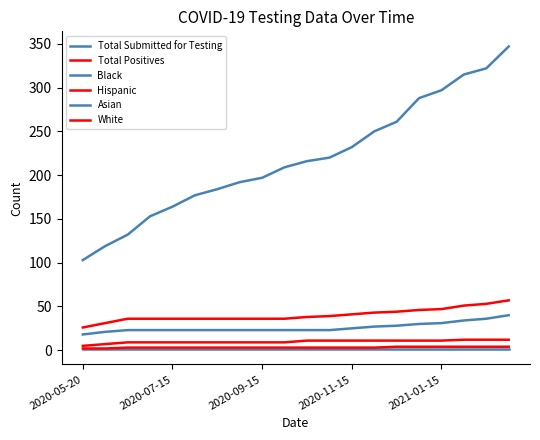

Is this an area chart (filled region under the line)?

No